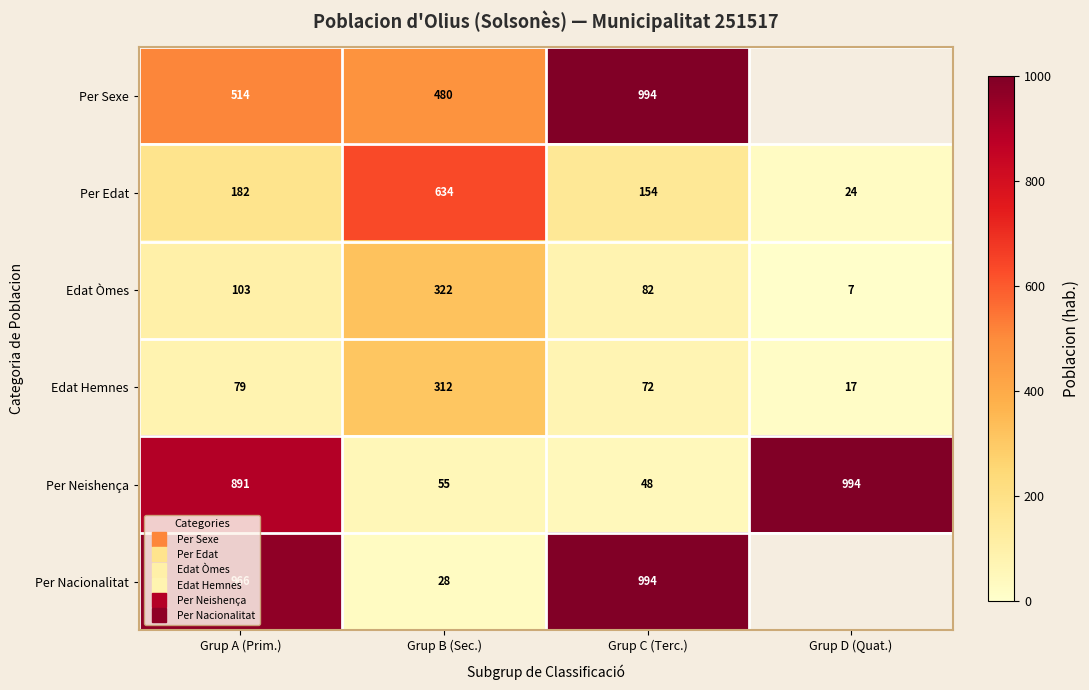

The Per Edat series shows 634.0 at Grup B (Sec.). True or false?

True